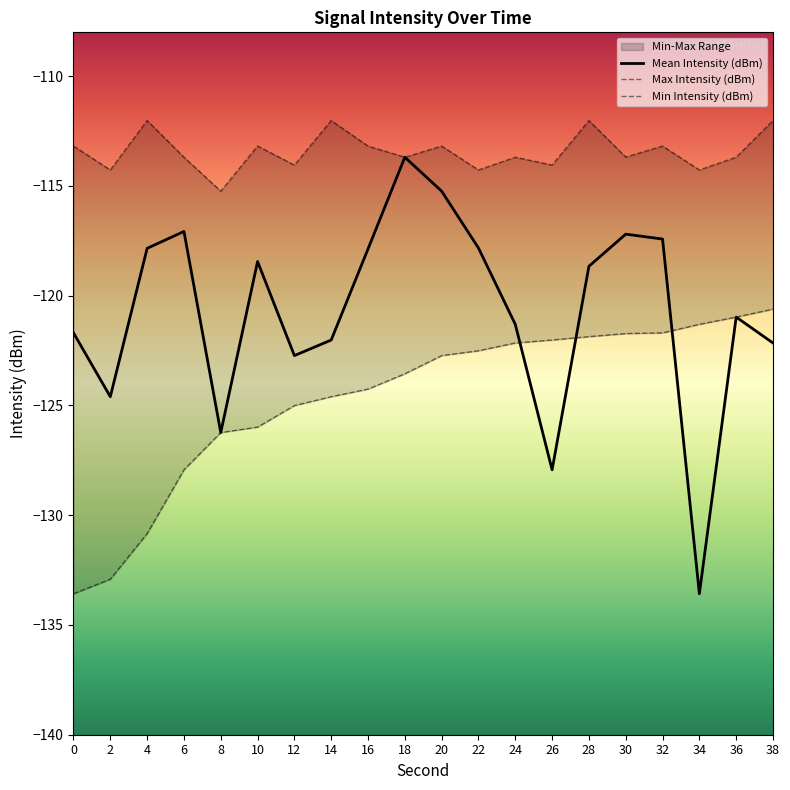

Reading left to right, what are all the values shown in this chart?

Mean Intensity (dBm): 0=-121.7	2=-124.6	4=-117.8	6=-117.1	8=-126.2	10=-118.4	12=-122.7	14=-122.0	16=-117.9	18=-113.7	20=-115.2	22=-117.8	24=-121.3	26=-127.9	28=-118.7	30=-117.2	32=-117.4	34=-133.6	36=-121.0	38=-122.2
Max Intensity (dBm): 0=-113.2	2=-114.3	4=-112.0	6=-113.7	8=-115.2	10=-113.2	12=-114.0	14=-112.0	16=-113.2	18=-113.7	20=-113.2	22=-114.3	24=-113.7	26=-114.0	28=-112.0	30=-113.7	32=-113.2	34=-114.3	36=-113.7	38=-112.0
Min Intensity (dBm): 0=-133.6	2=-132.9	4=-130.8	6=-127.9	8=-126.2	10=-126.0	12=-125.0	14=-124.6	16=-124.3	18=-123.6	20=-122.7	22=-122.5	24=-122.2	26=-122.0	28=-121.9	30=-121.7	32=-121.7	34=-121.3	36=-121.0	38=-120.6